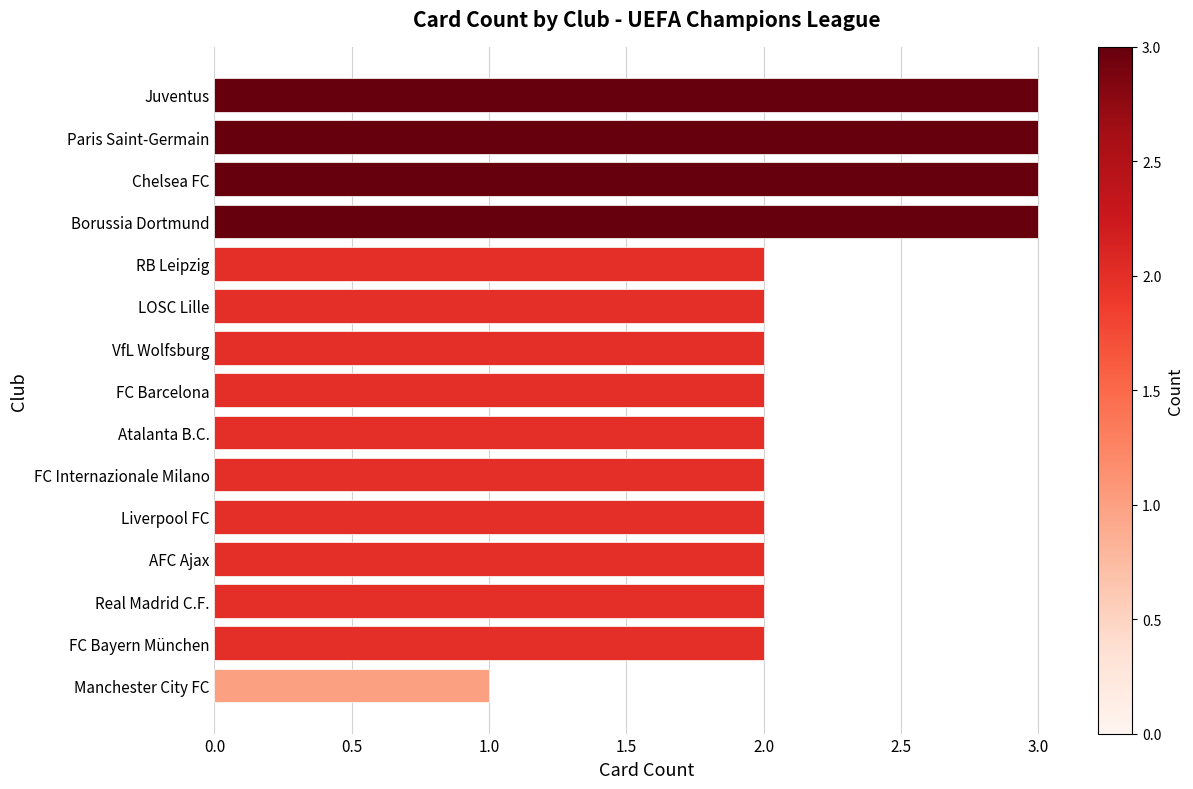

Are the bars horizontal?

Yes